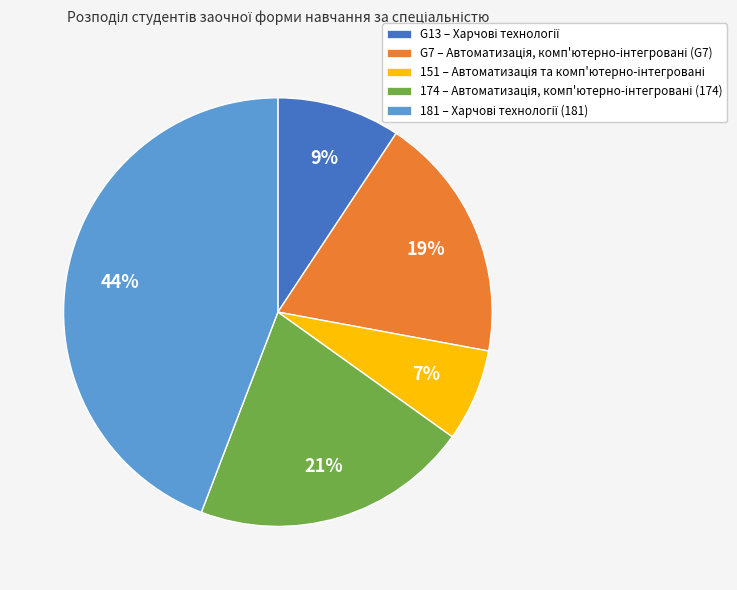

How many slices are in this pie chart?

5